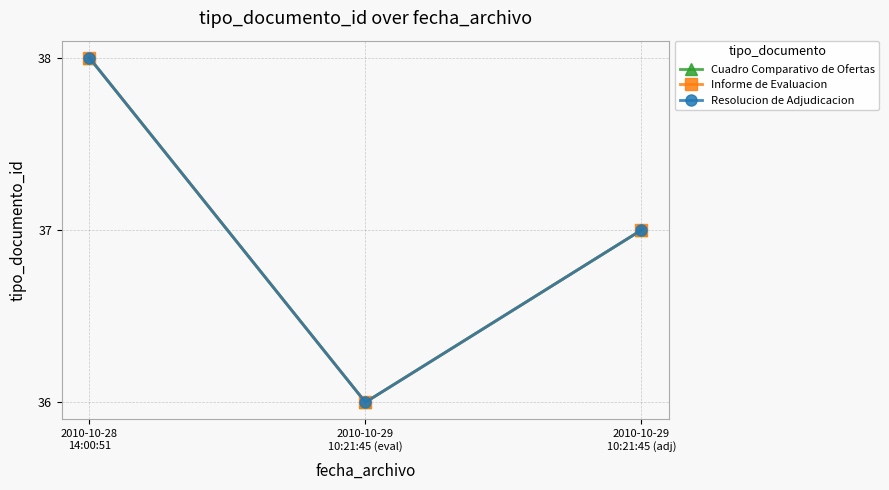

Does the chart have visible grid lines?

Yes